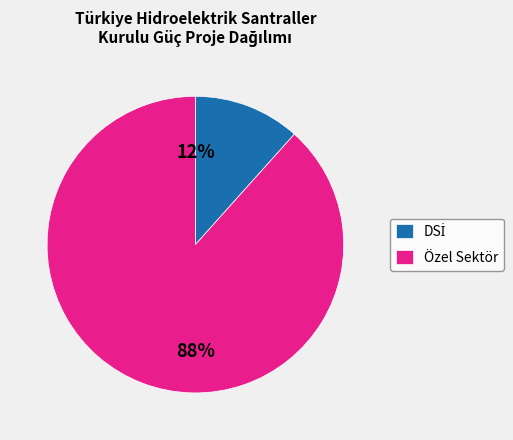

To the nearest percent, what percentage of the pie is Özel Sektör?

88%